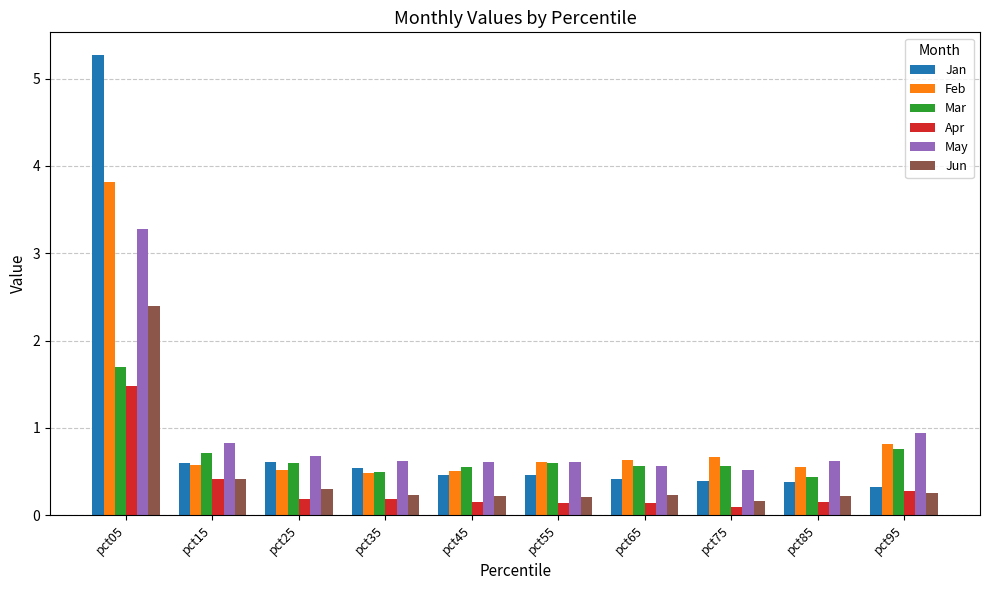

At how many categories does at least one series exceed 3?

1